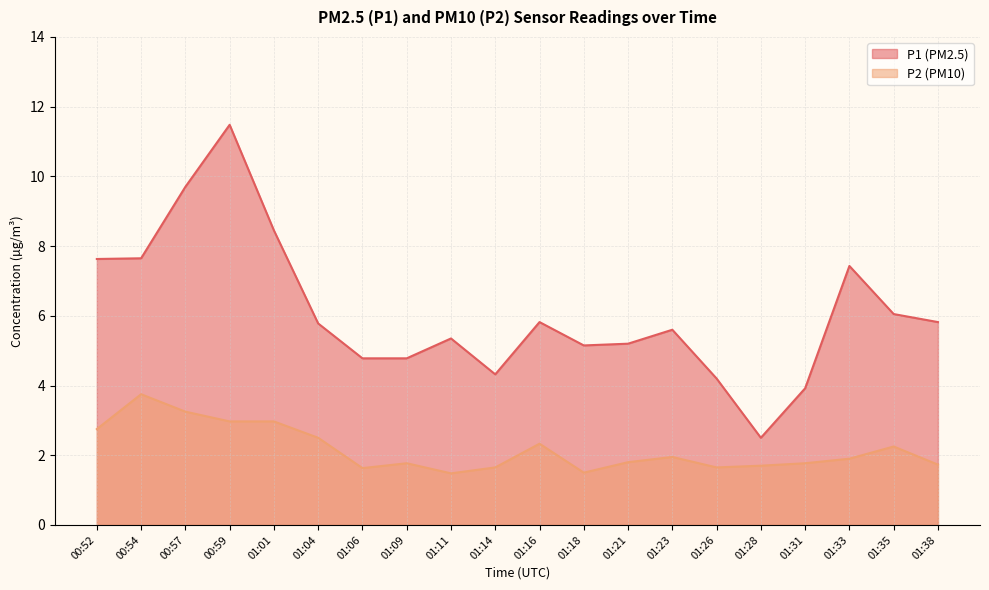

At 01:04, list the series in order from largest to smallest.

P1 (PM2.5), P2 (PM10)